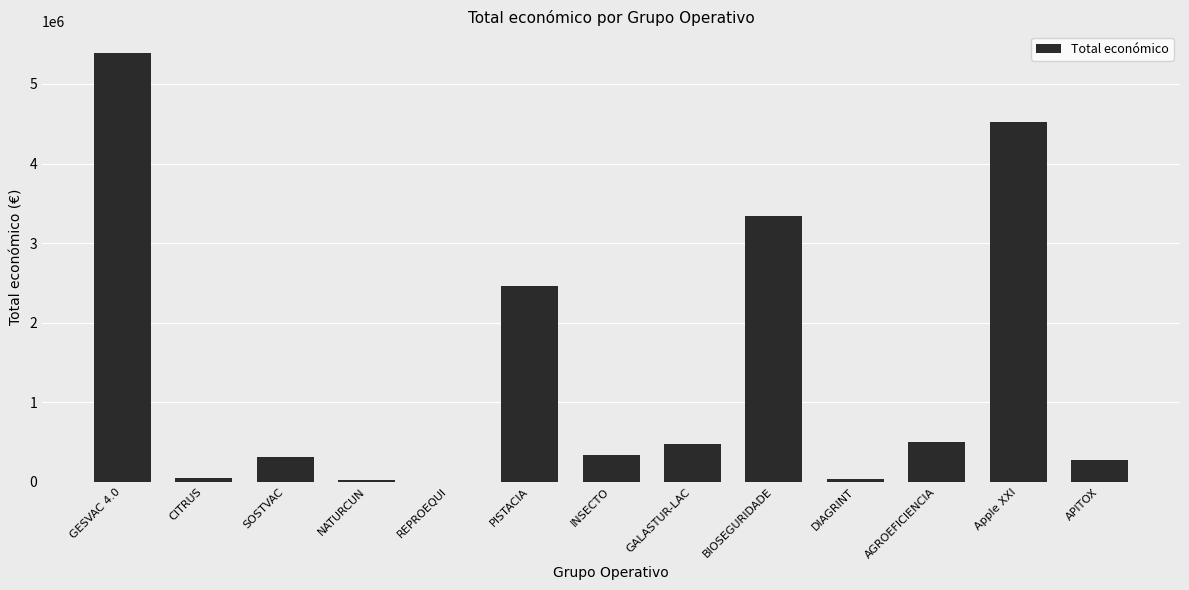

Which has a higher value, BIOSEGURIDADE or DIAGRINT?

BIOSEGURIDADE